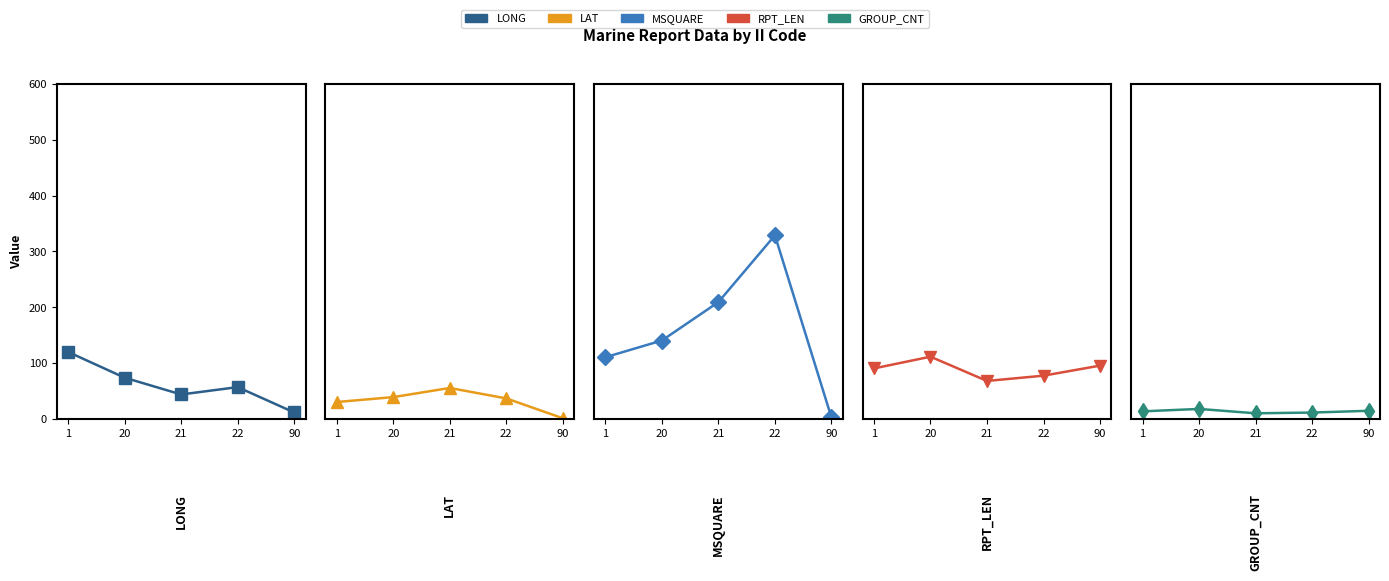

Reading left to right, extract all data points from this chart.

LONG: 119.5	73.4	43.3	56.5	11.0
LAT: 29.7	38.5	54.9	36.2	0.6
MSQUARE: 110.0	140.0	208.9	328.7	2.0
RPT_LEN: 90.0	111.0	67.5	77.0	95.0
GROUP_CNT: 13.0	17.3	9.5	10.8	14.0